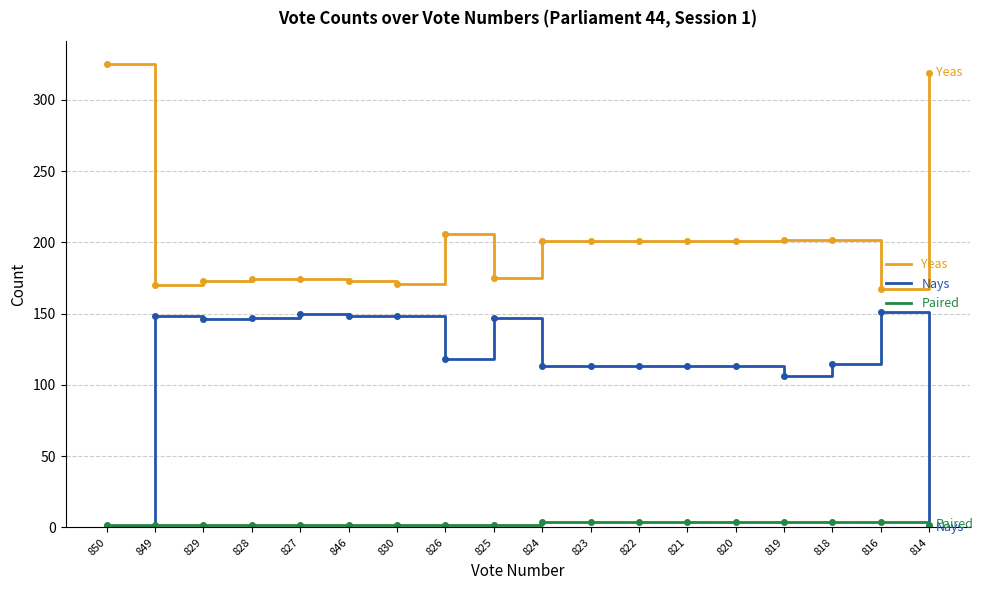

What is the greatest value displayed?

325